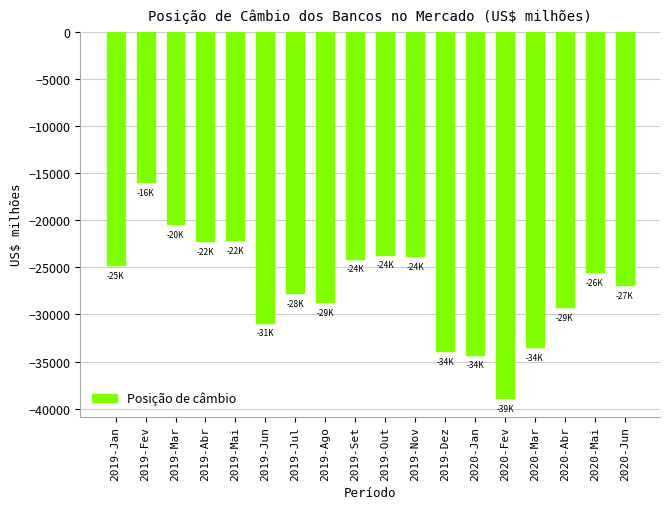

What is the maximum value shown in the chart?

-15953.0